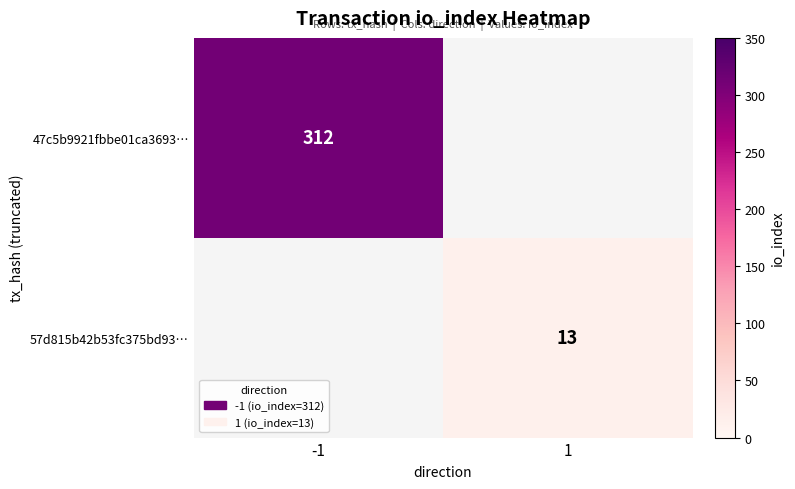

Is the value of 57d815b42b53fc375bd93… at 1 greater than the value of 47c5b9921fbbe01ca3693… at -1?

No